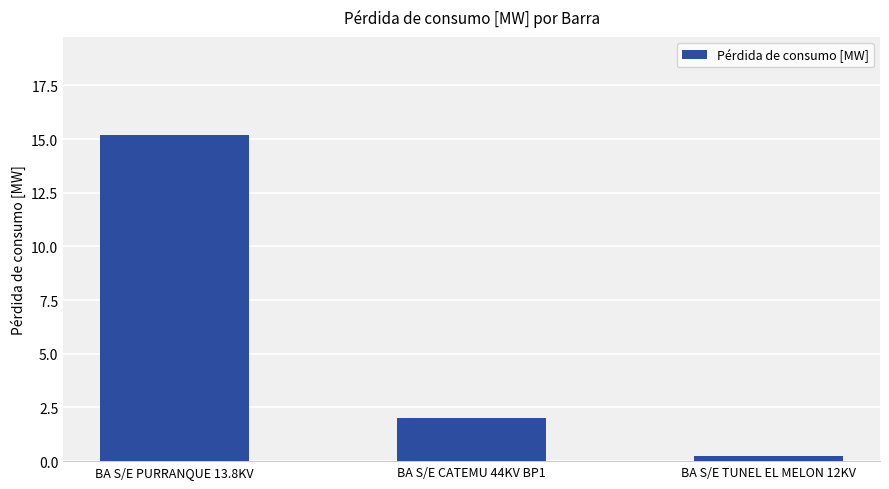

What is the minimum value shown in the chart?

0.2